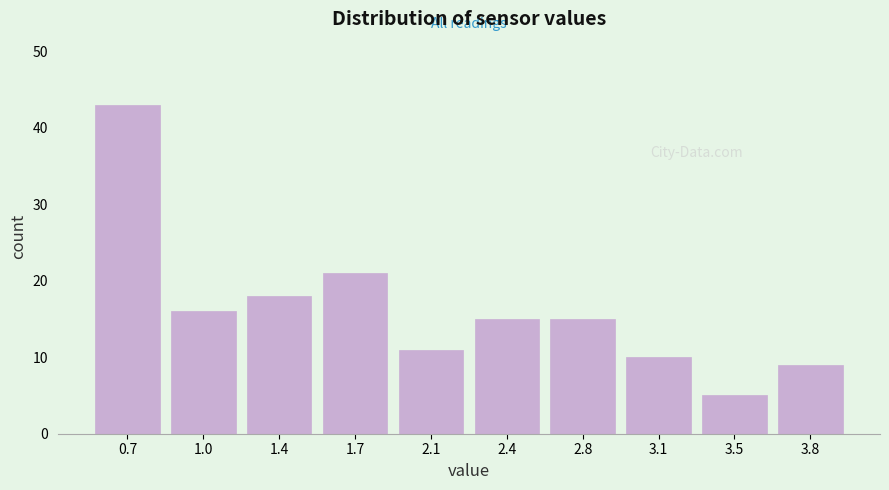

Reading left to right, extract all data points from this chart.

0.7=43	1.0=16	1.4=18	1.7=21	2.1=11	2.4=15	2.8=15	3.1=10	3.5=5	3.8=9